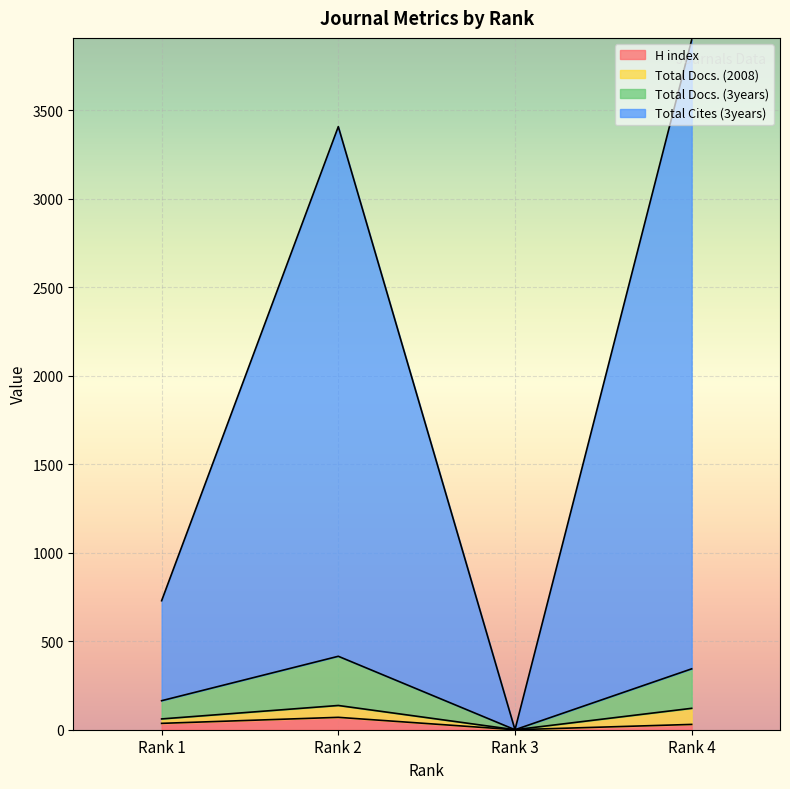

Is it true that H index equals 43 at Rank 2?

False